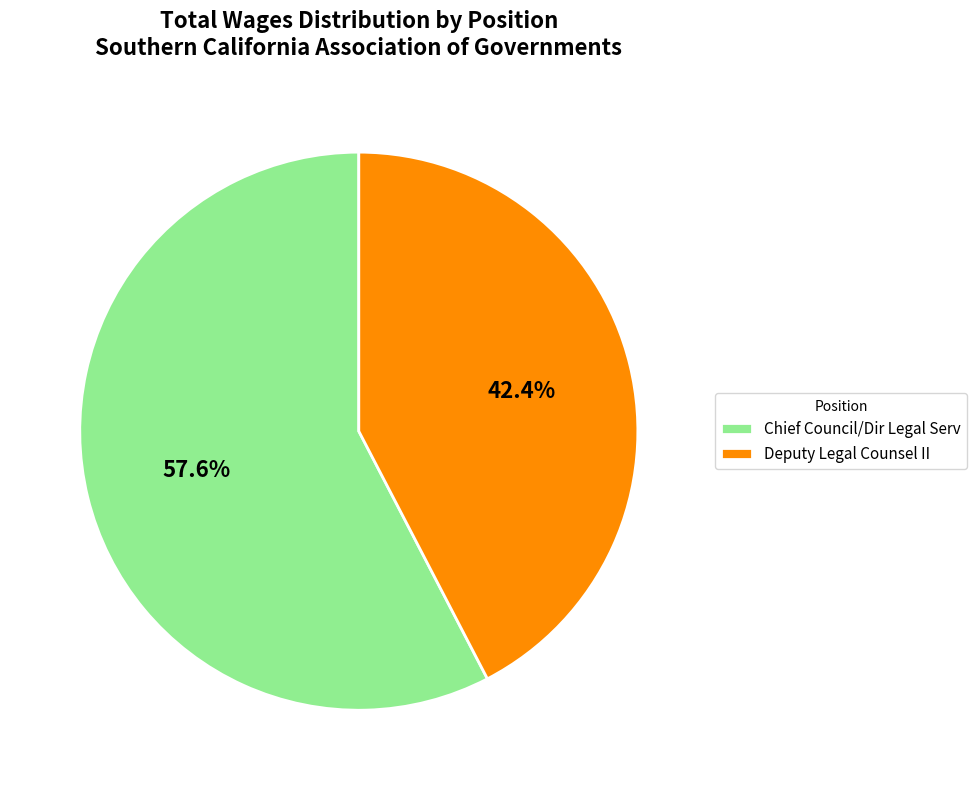

What percentage is the Chief Council/Dir Legal Serv slice, to the nearest percent?

58%